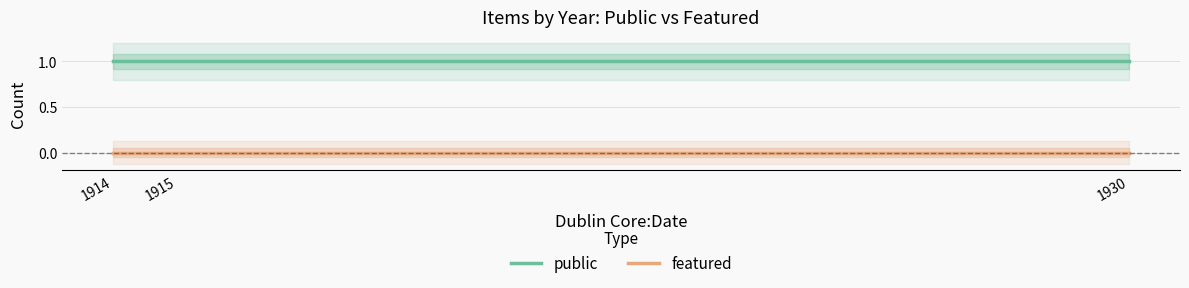

Which category has the lowest value in the public series?

1914